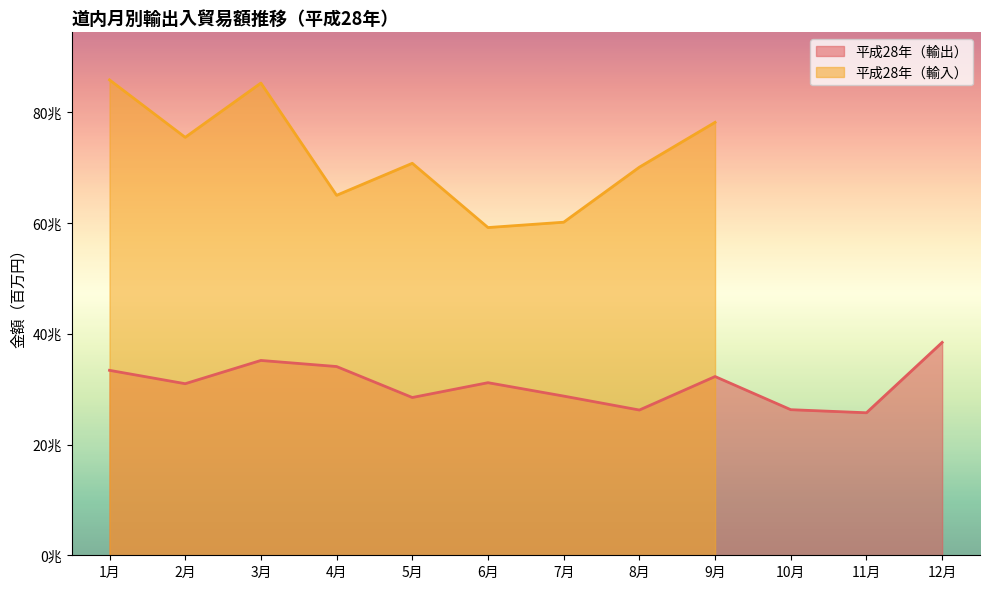

The chart shows a value of 11151857 at 2月. True or false?

False